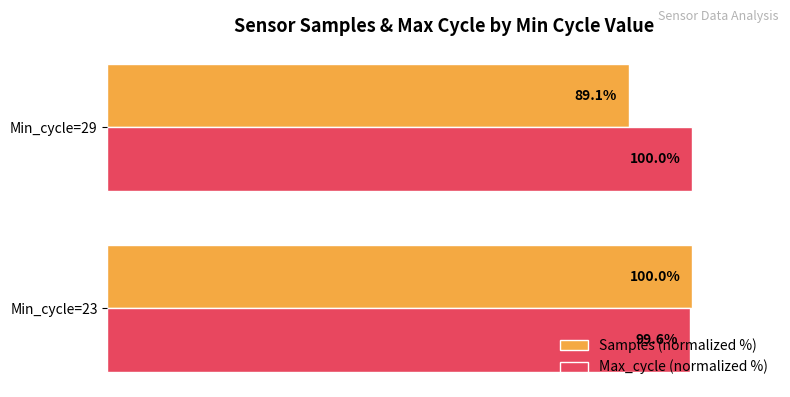

List the series in order of their overall mean, lowest first.

Samples (normalized %), Max_cycle (normalized %)